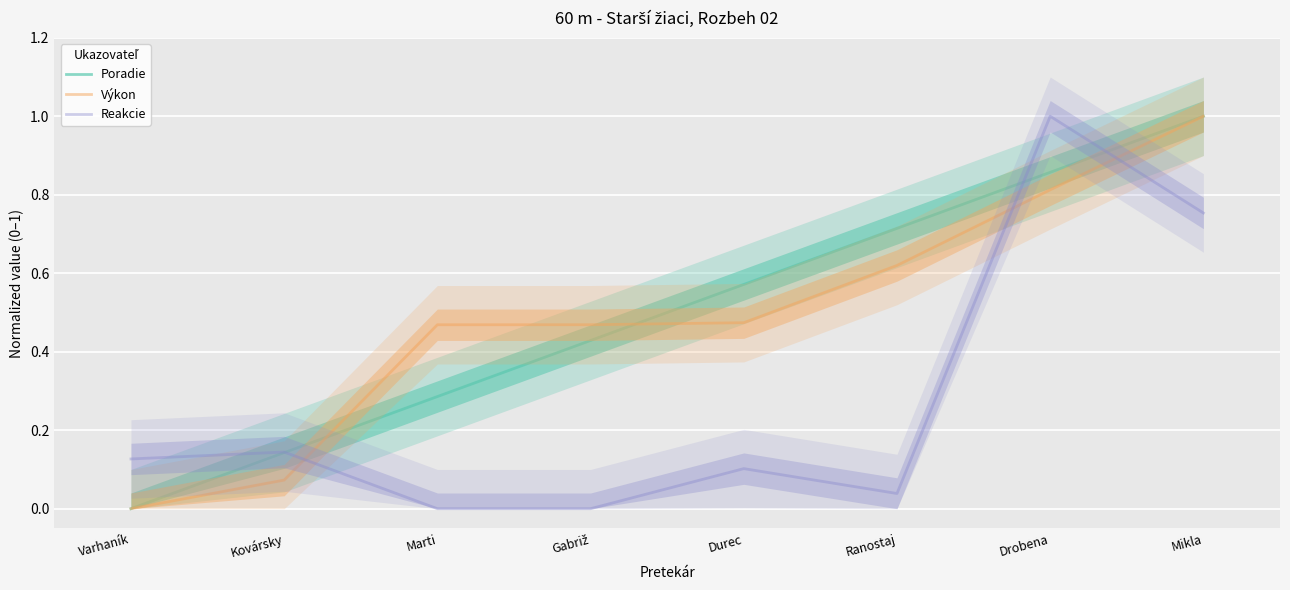

Read the Výkon value at Mikla.

1.0